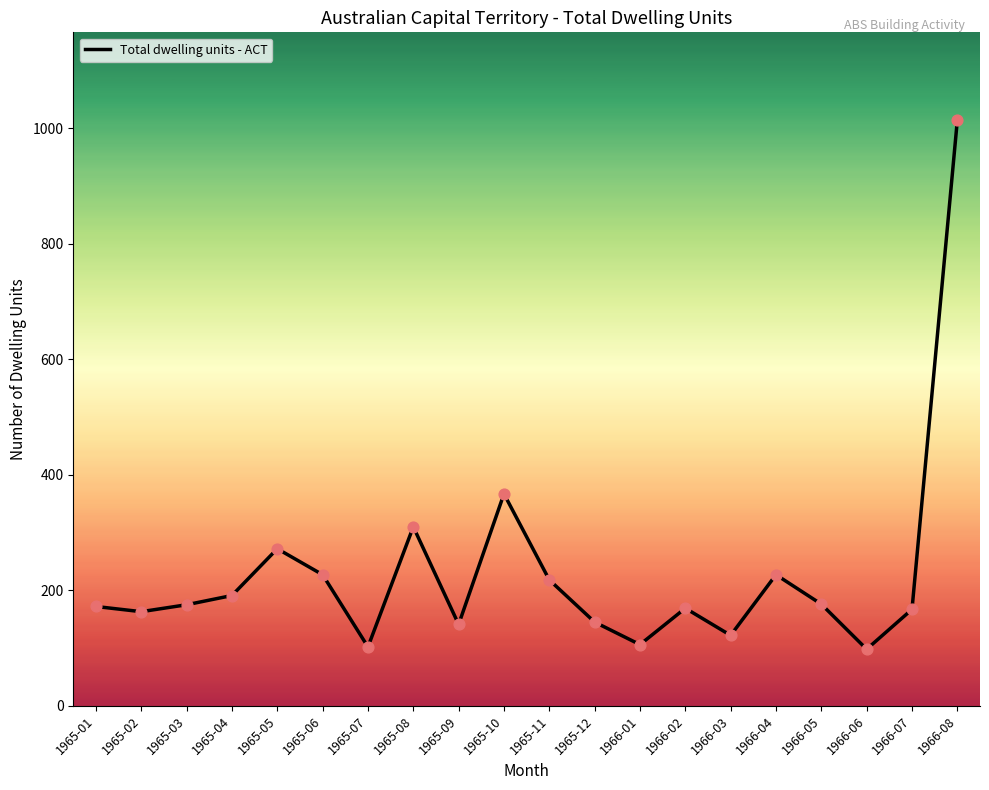

What is the change in value from 1965-02 to 1965-04?

+28